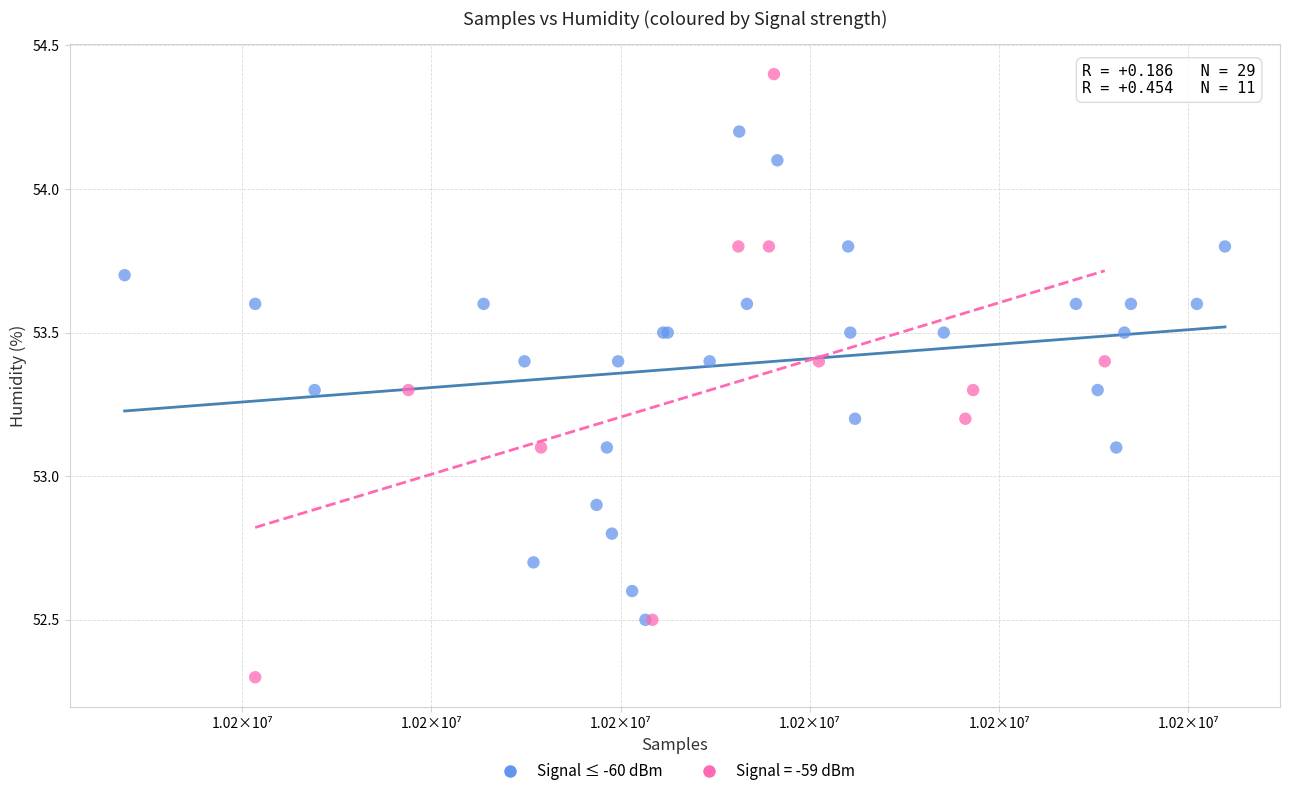

Which series has the widest spread of Y values?

Signal = -59 dBm